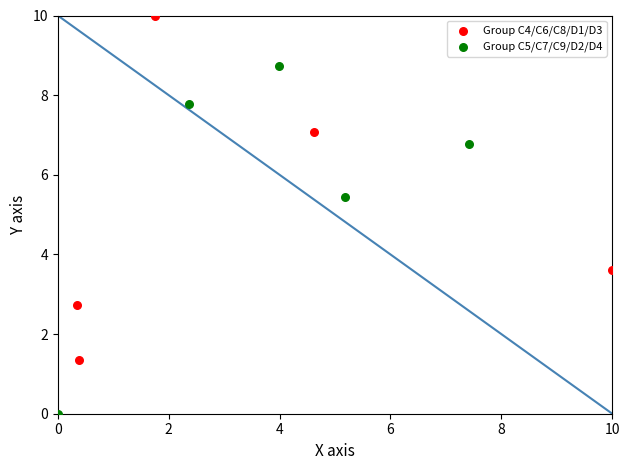

What are all the series names shown in the legend?

Group C4/C6/C8/D1/D3, Group C5/C7/C9/D2/D4